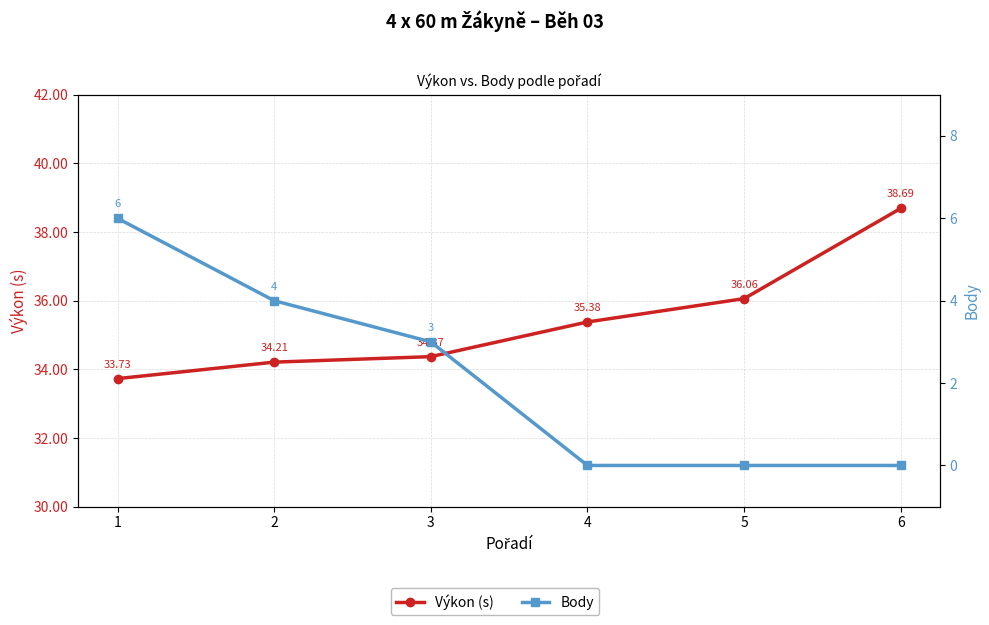

Where is Výkon (s) nearest to the value 36?

5